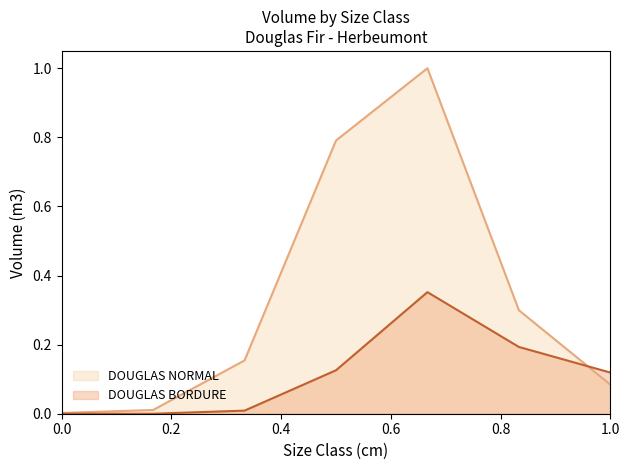

List the series in order of their overall mean, highest first.

DOUGLAS NORMAL, DOUGLAS BORDURE